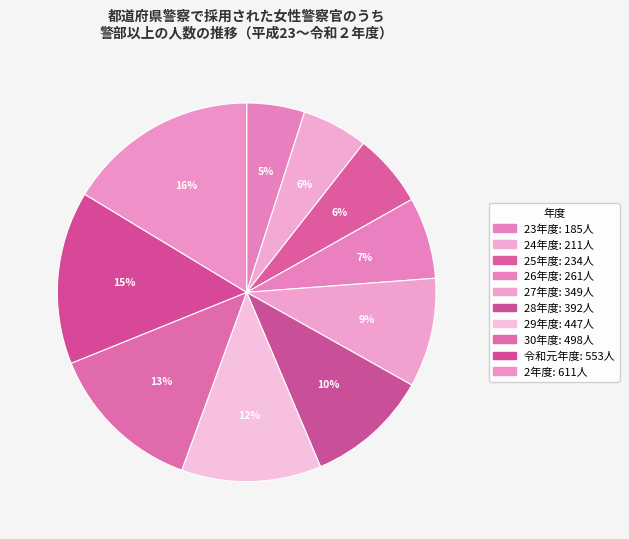

Count the number of slices in the pie.

10